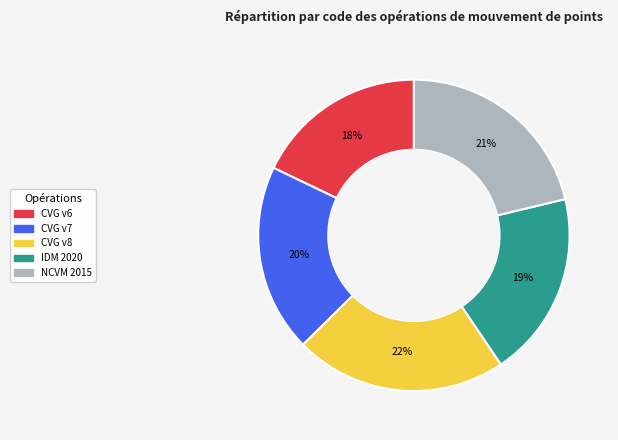

To the nearest percent, what is the difference between the largest and smallest slice percentages?

4%